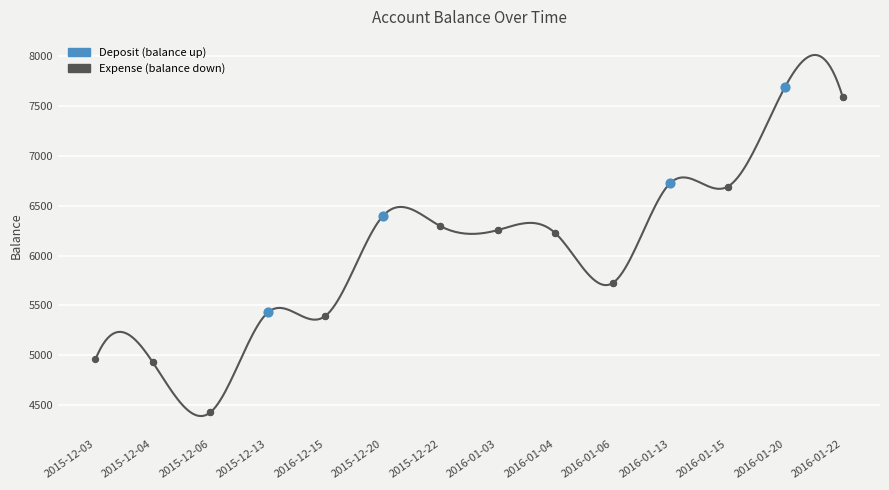

What is the greatest value displayed?

8008.7